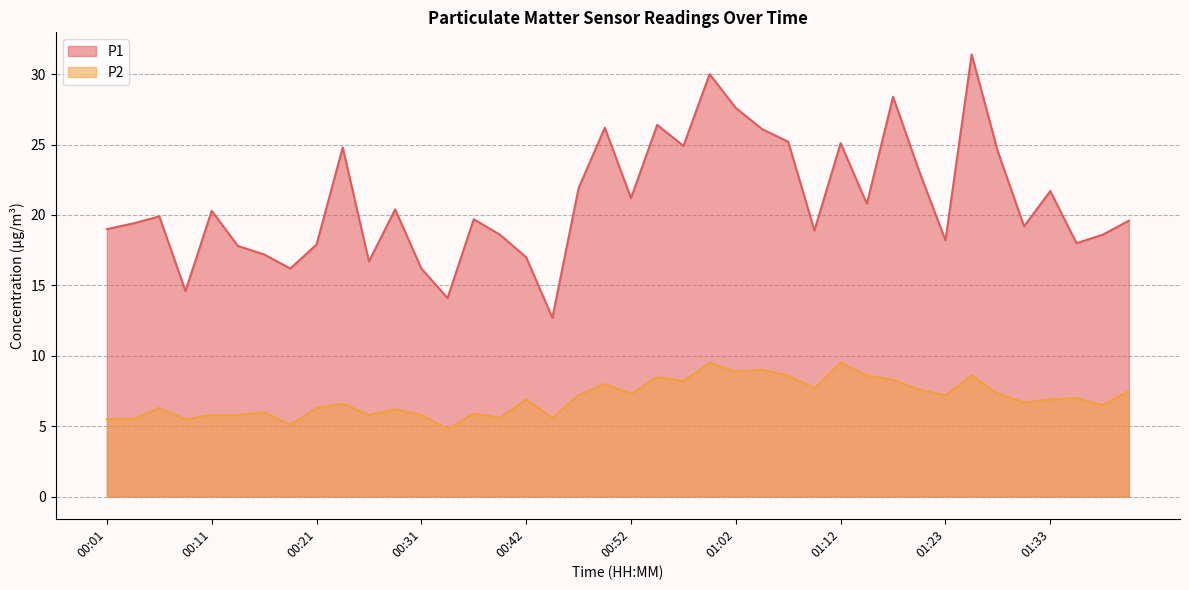

How many values in the P1 series are below 19?

15